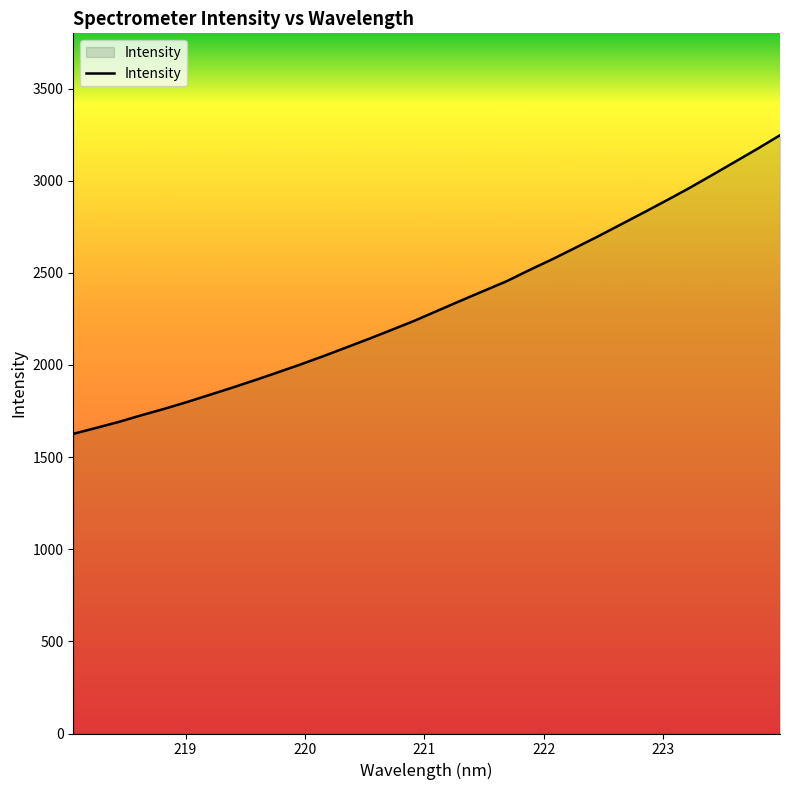

How many categories are shown in the chart?

32